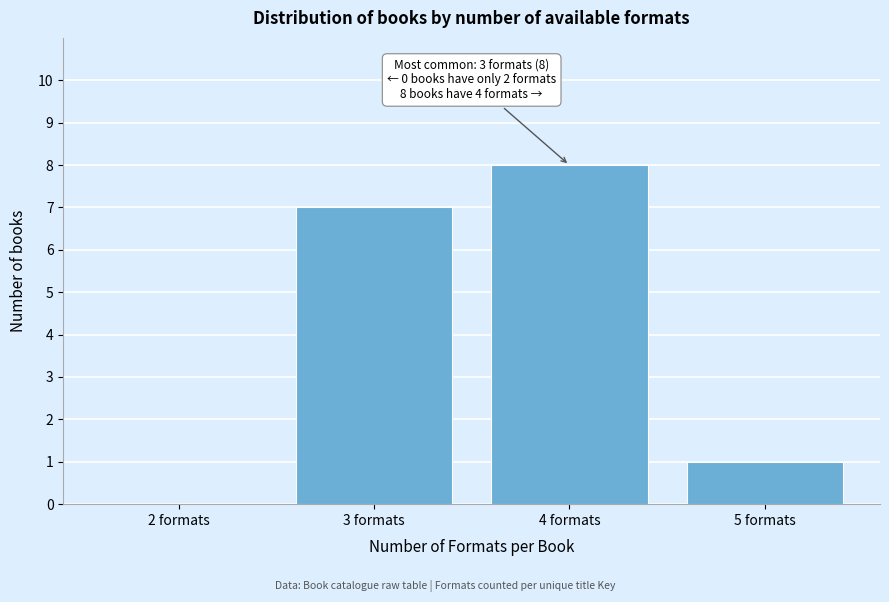

Reading left to right, transcribe all the data shown in this chart.

2 formats=0	3 formats=7	4 formats=8	5 formats=1